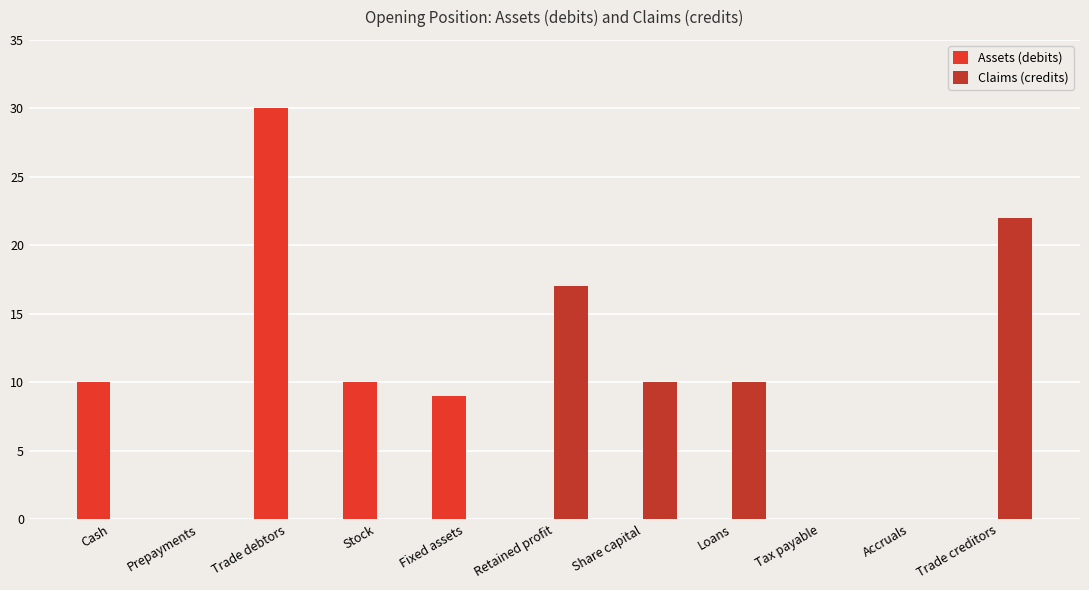

What is the sum of the Claims (credits) values at Stock and Retained profit?

17